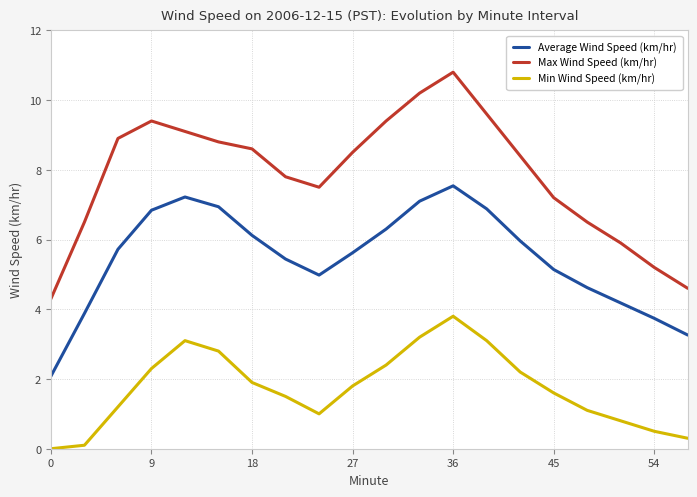

Is this an area chart (filled region under the line)?

No